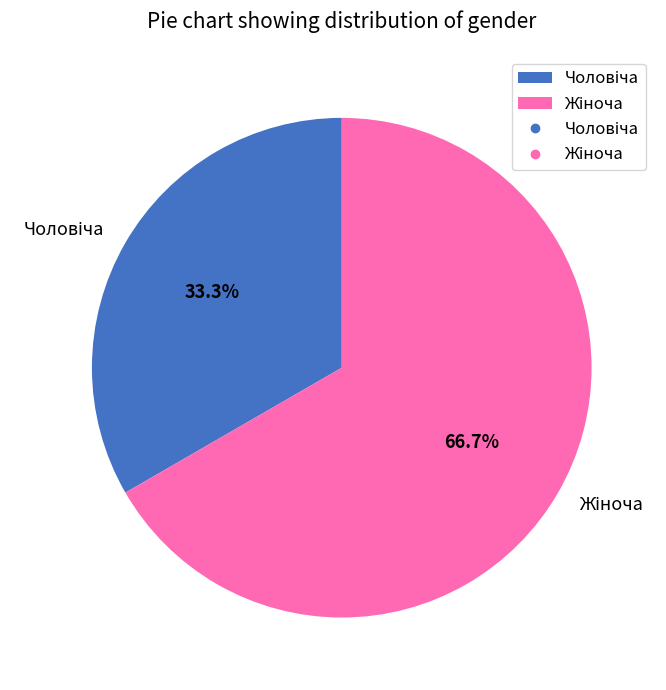

Does any single category account for the majority?

Yes